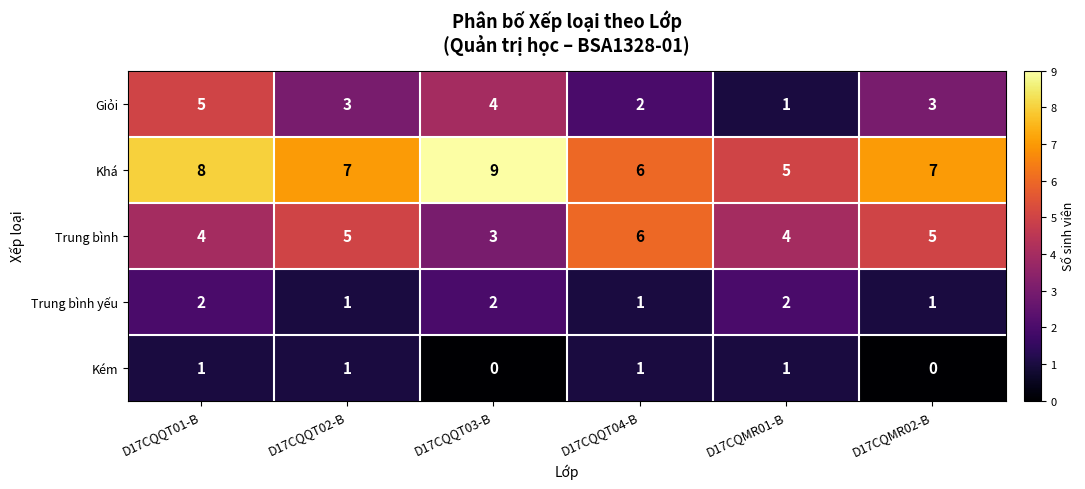

Which series changed the most between D17CQQT02-B and D17CQMR02-B?

Kém